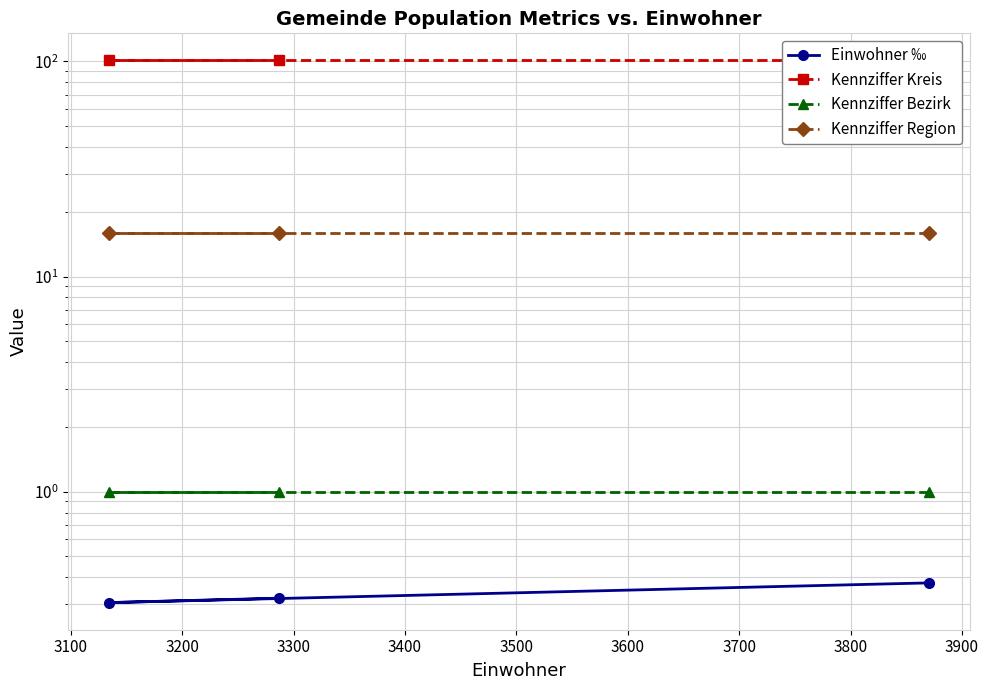

How many series are shown in this chart?

4